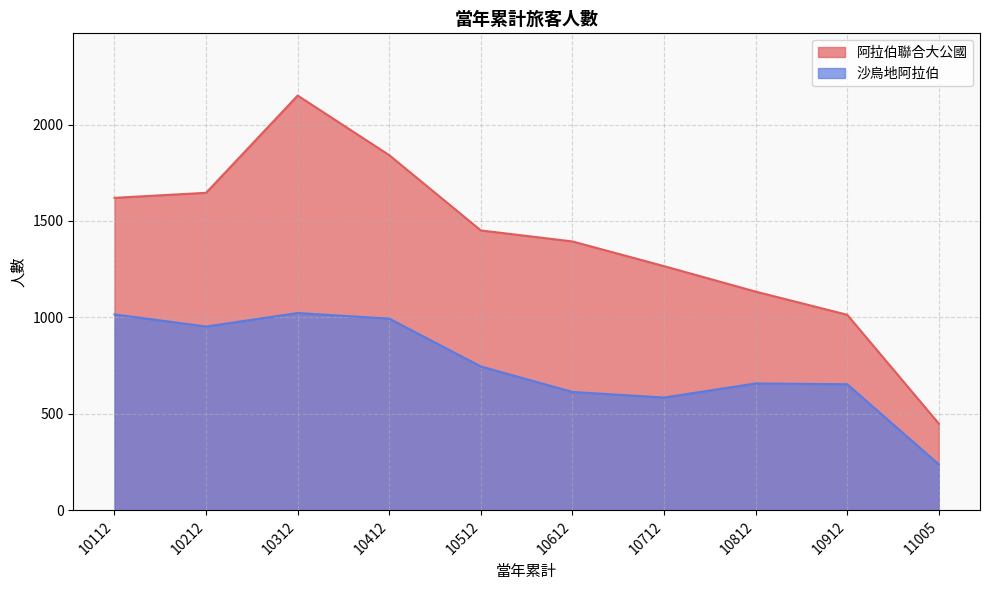

At how many categories does at least one series exceed 1998?

1